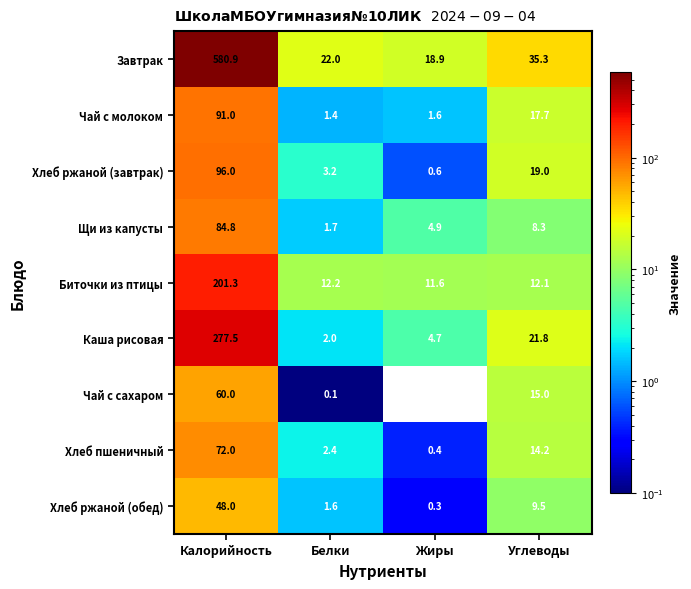

Rank the series by their maximum value, from lowest to highest.

Хлеб ржаной (обед), Чай с сахаром, Хлеб пшеничный, Щи из капусты, Чай с молоком, Хлеб ржаной (завтрак), Биточки из птицы, Каша рисовая, Завтрак